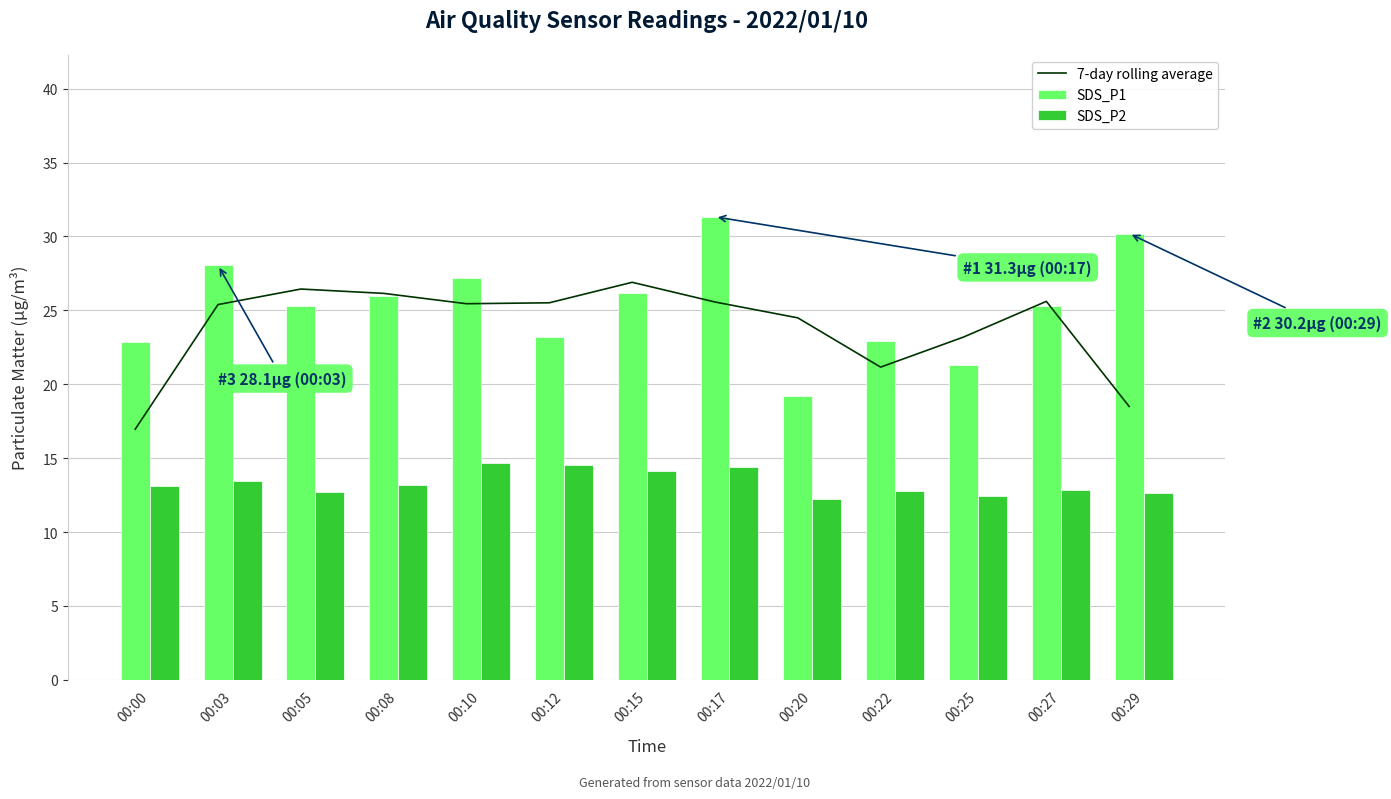

What is the difference between the highest and lowest values at 00:10?

12.5